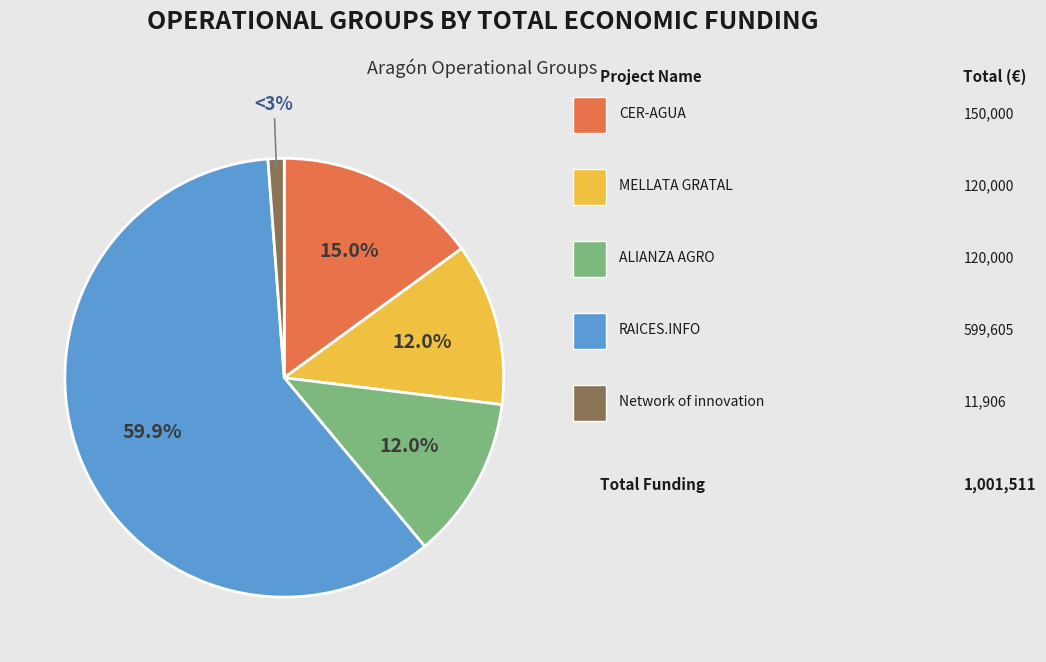

Count the number of slices in the pie.

5